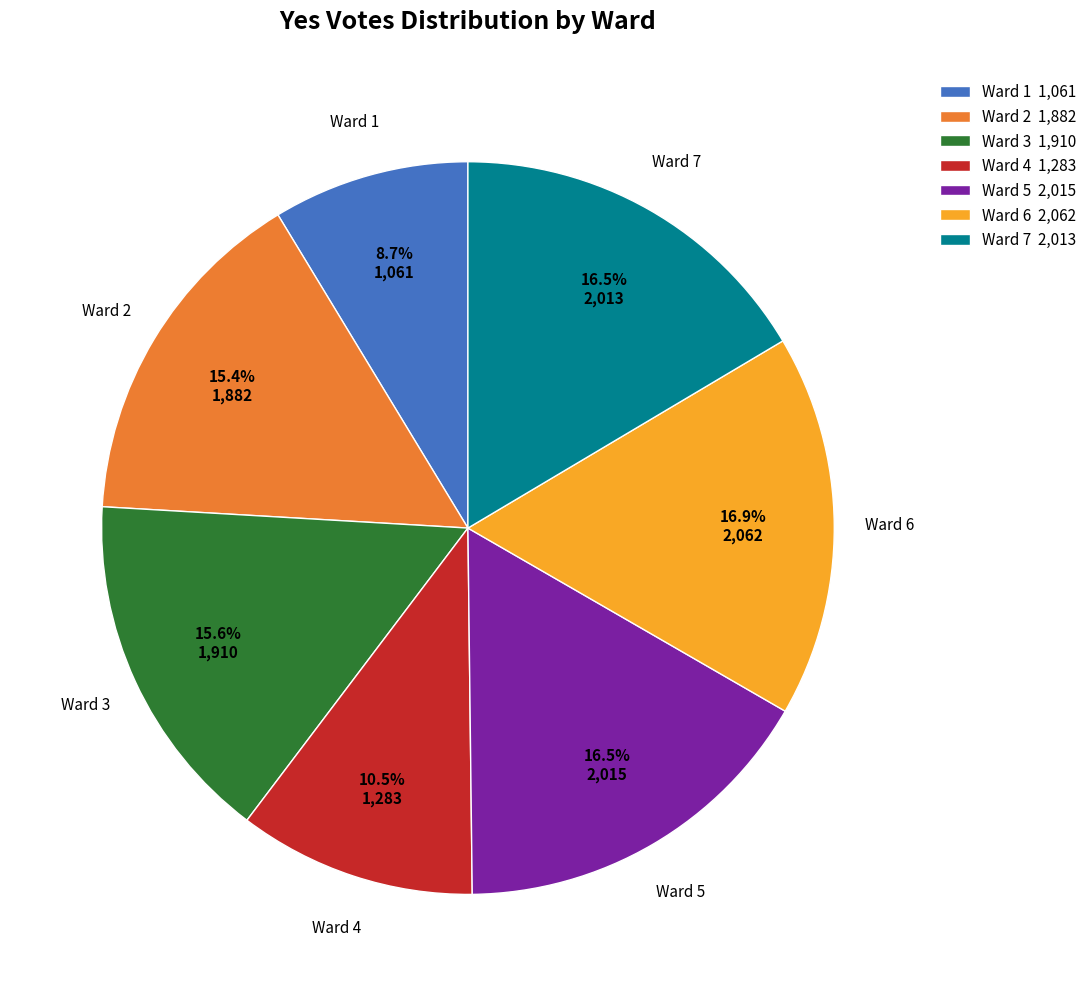

Which category has the smallest portion of the pie?

Ward 1